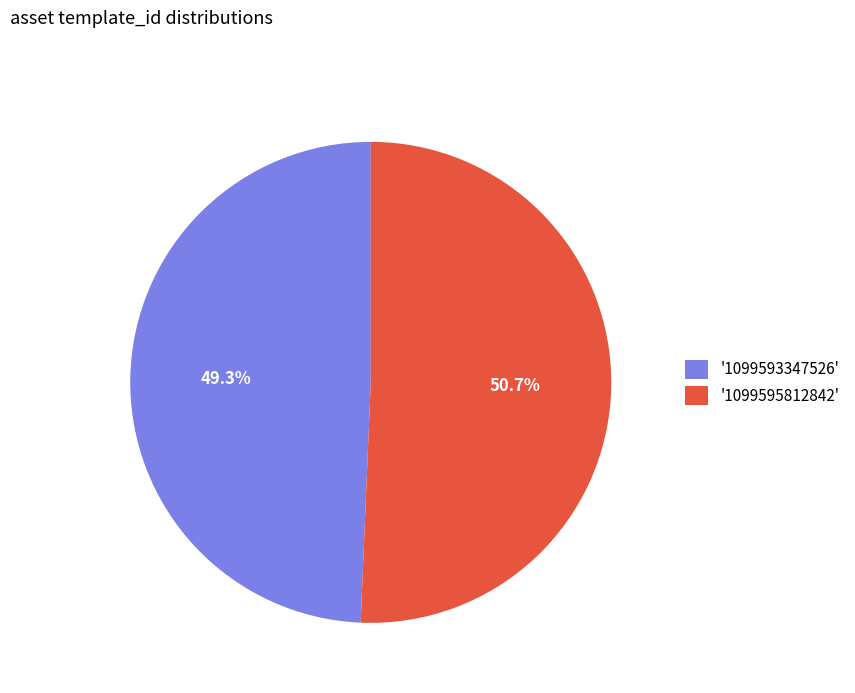

Count the number of slices in the pie.

2